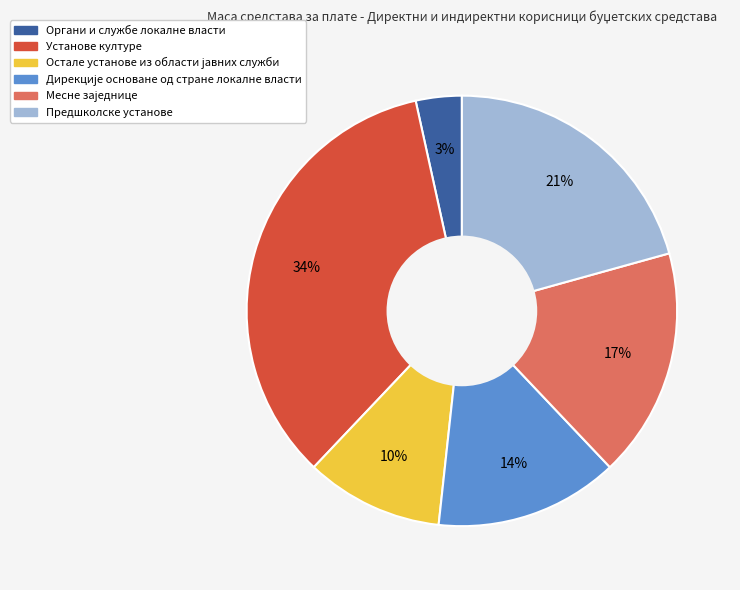

The Предшколске установе slice represents 32% of the pie. True or false?

False